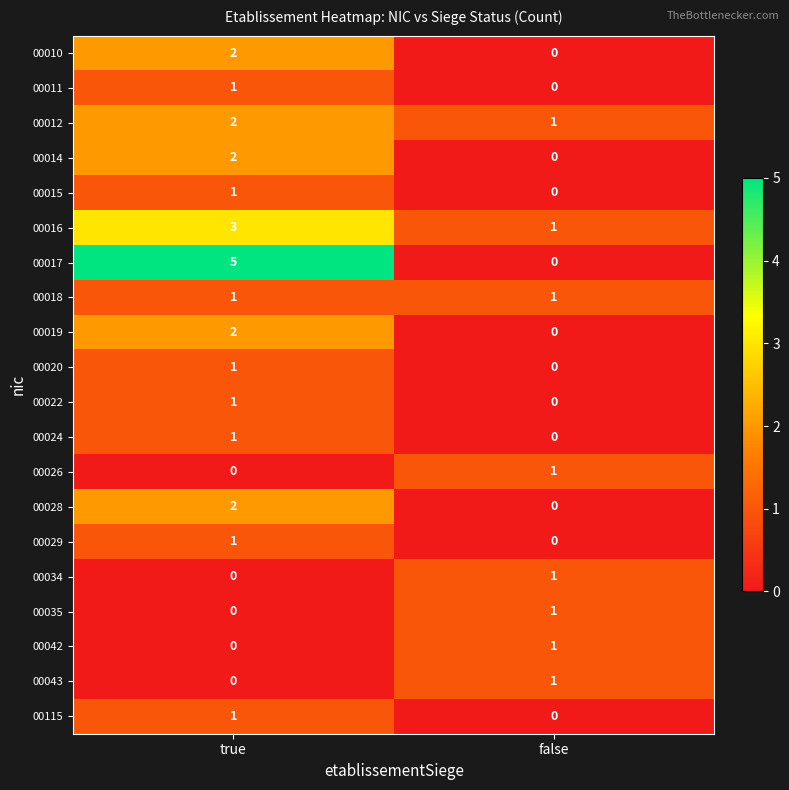

Which series has the largest total across all categories?

00017